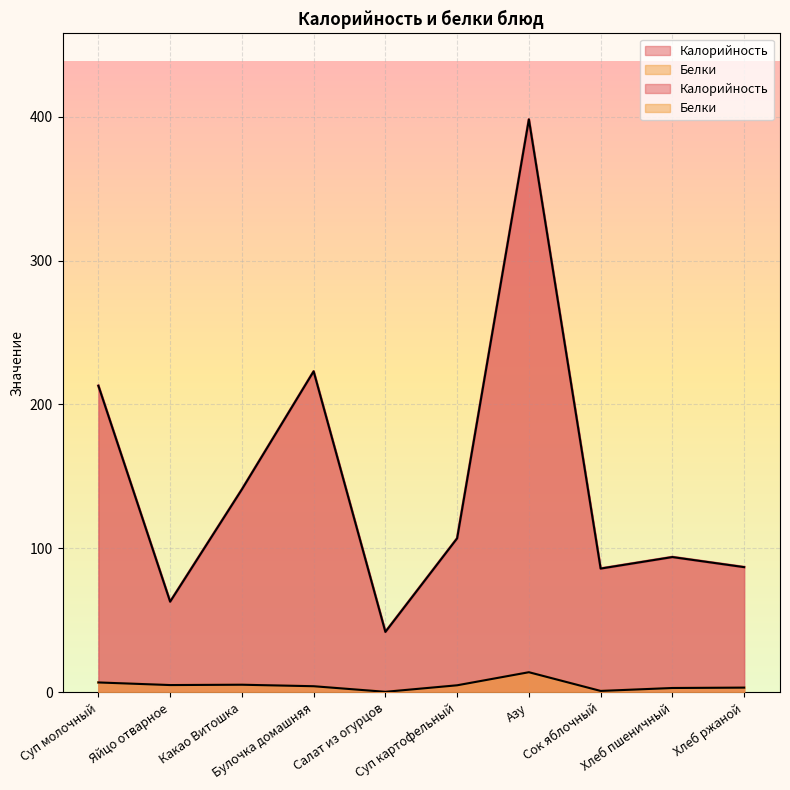

What is the value of the Белки point at the 4th from the left?

4.3